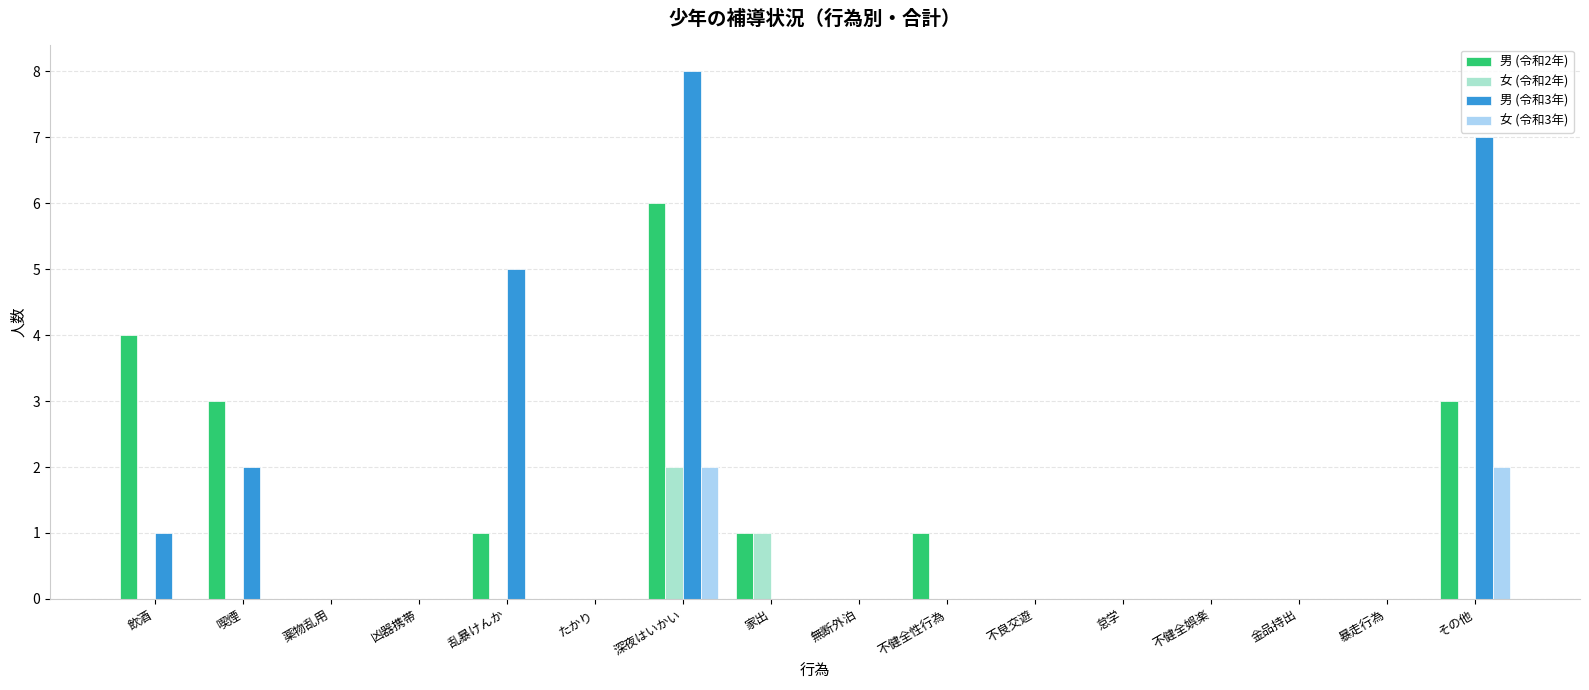

At which category is the sum across all series the highest?

深夜はいかい